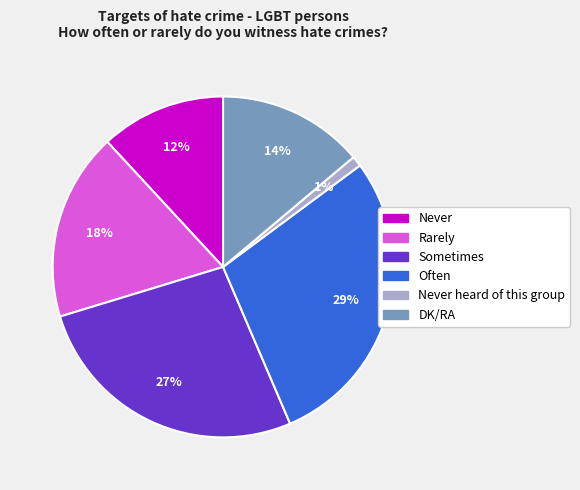

To the nearest percent, what is the average slice percentage?

17%